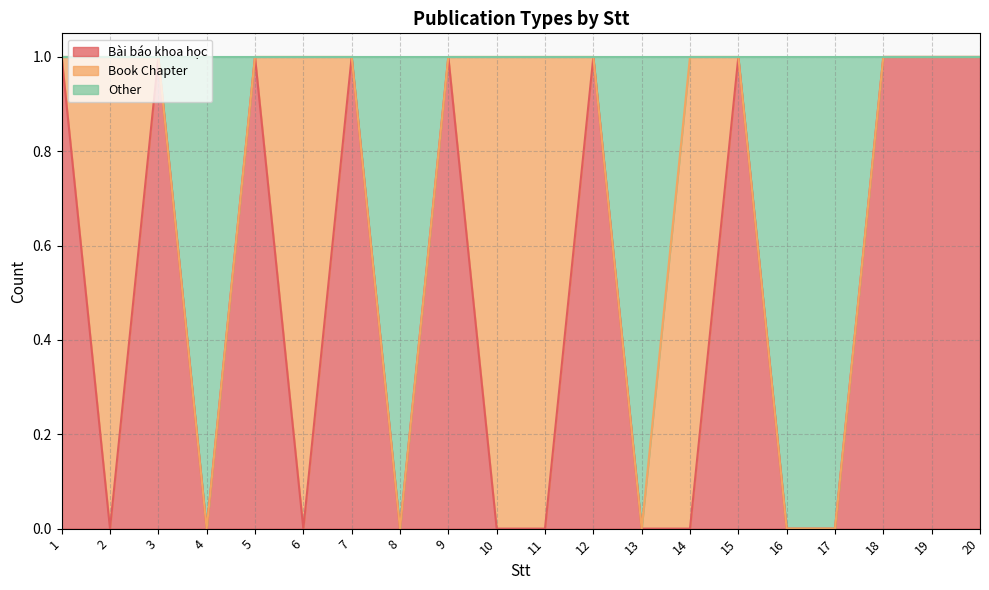

What are all the series names shown in the legend?

Bài báo khoa học, Book Chapter, Other